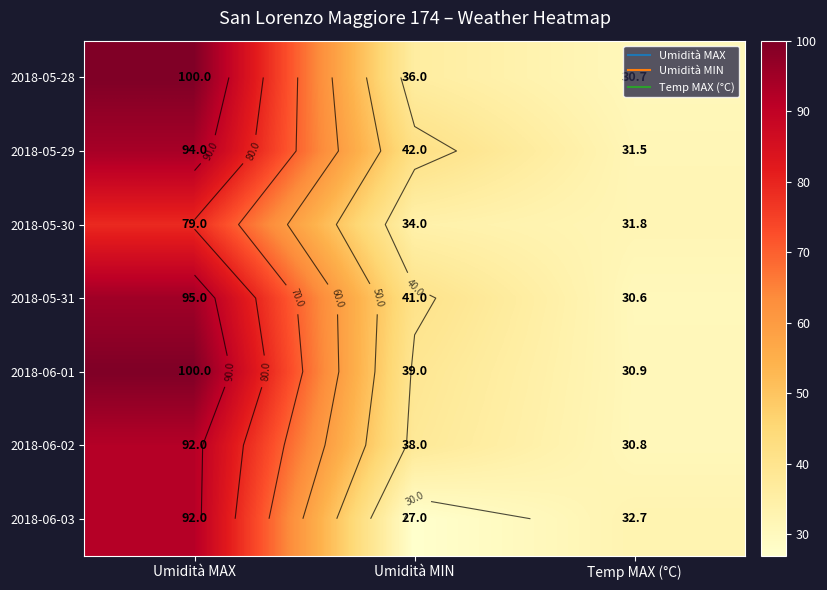

Which has a higher value, Temp MAX (°C) or Umidità MAX?

Umidità MAX